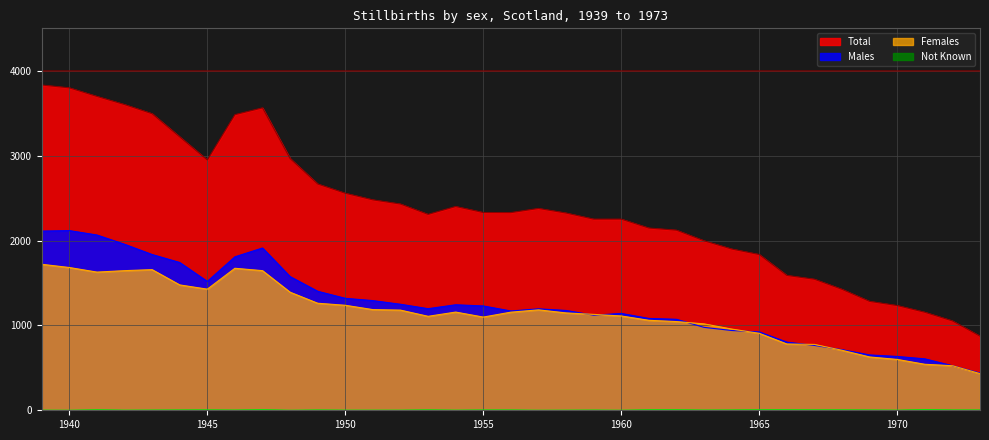

Reading right to left, transcribe all the data shown in this chart.

Males: 438	525	606	634	652	714	764	803	923	940	977	1072	1082	1141	1120	1176	1195	1170	1229	1243	1197	1249	1292	1319	1402	1575	1912	1808	1518	1741	1835	1956	2065	2117	2111
Females: 432	525	542	599	628	707	776	781	907	957	1018	1045	1060	1111	1130	1147	1183	1156	1098	1157	1107	1180	1186	1237	1261	1391	1645	1673	1427	1477	1657	1645	1628	1682	1720
Not Known: 3	3	7	1	3	4	4	5	5	3	2	5	5	0	2	1	0	3	3	1	4	1	1	1	3	0	6	2	4	3	2	1	5	0	1
Total: 873	1053	1155	1234	1283	1425	1544	1589	1835	1900	1997	2122	2147	2252	2252	2324	2378	2329	2330	2401	2308	2430	2479	2557	2666	2966	3563	3483	2949	3221	3494	3602	3698	3799	3832